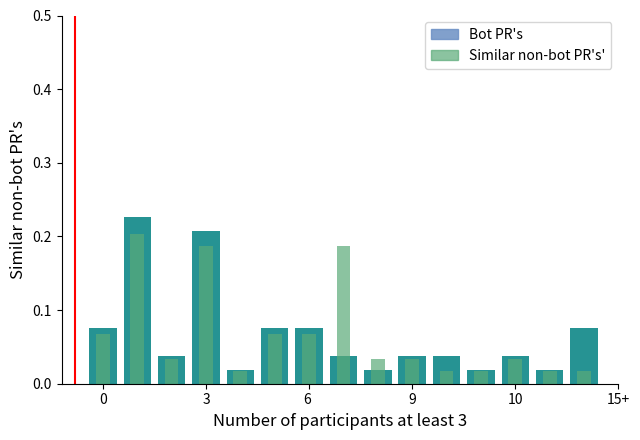

Is it true that Similar non-bot PR's' equals 0.0 at 3?

False